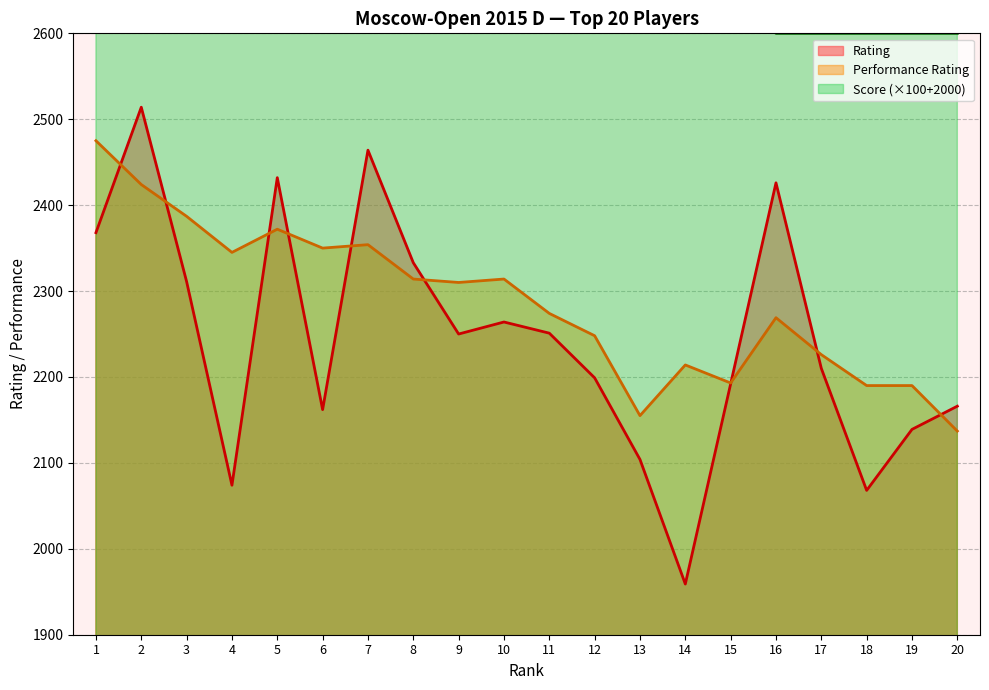

At which label does Rating first exceed 2250?

1